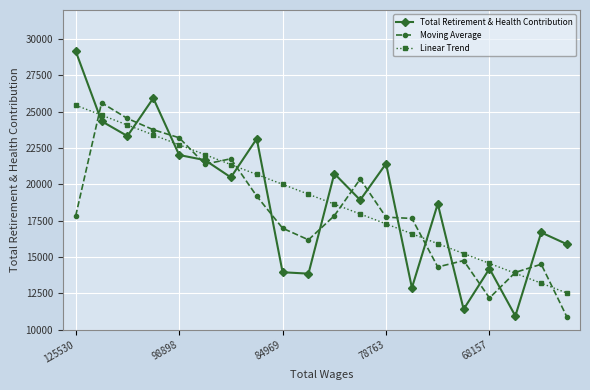

Which series has the widest spread of values?

Total Retirement & Health Contribution